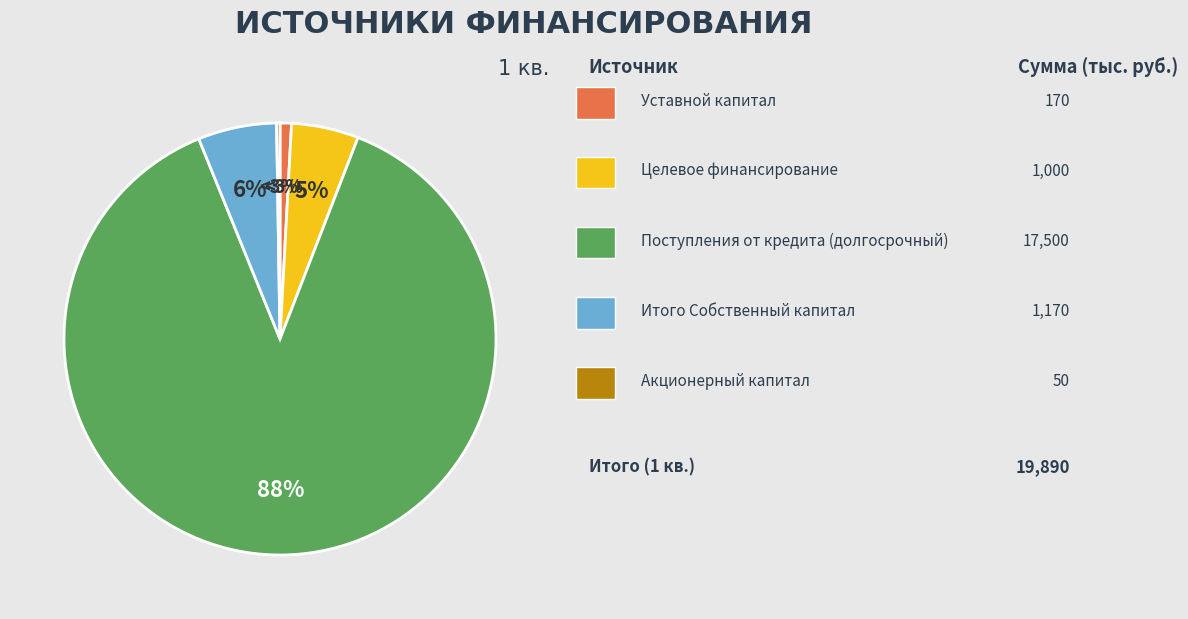

What is the change in value from Уставной капитал to Поступления от кредита (долгосрочный)?

+17330